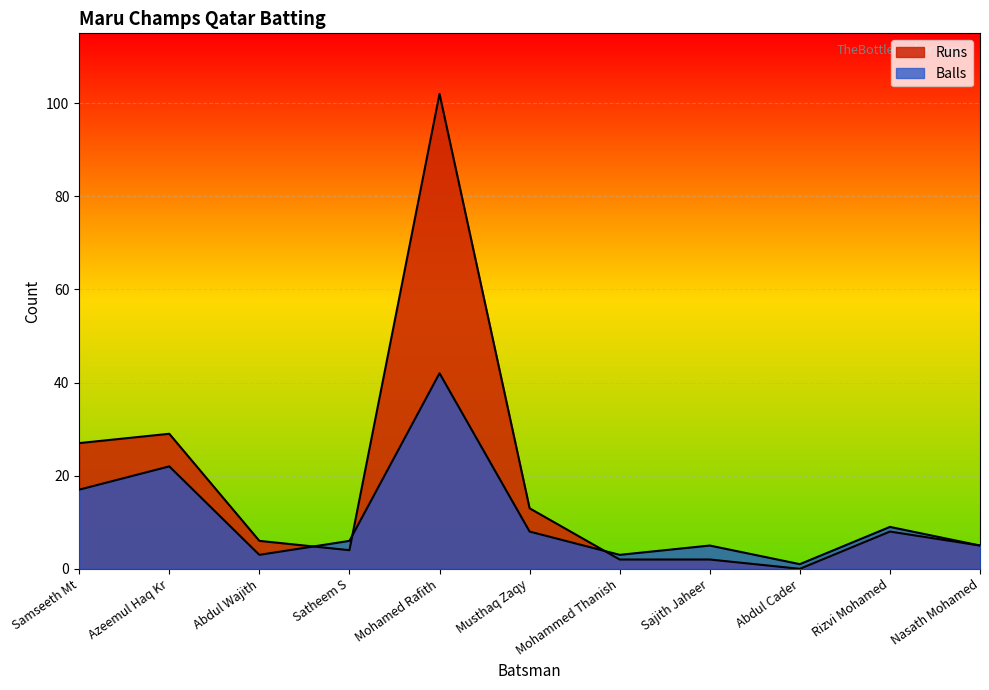

What is the value of the Runs point at the 7th from the left?

2